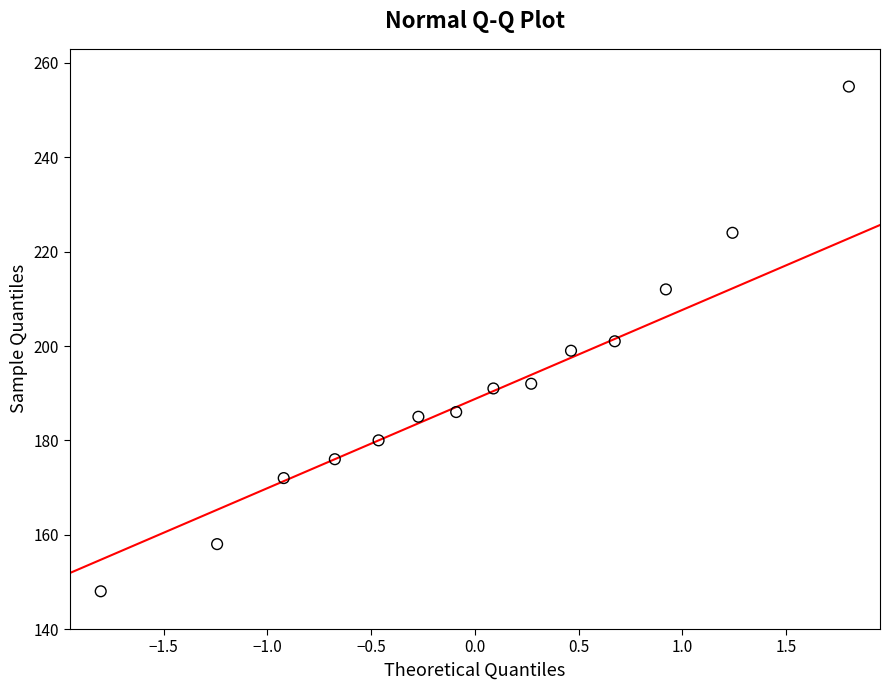

What is the range of Y values (max minus min)?

107